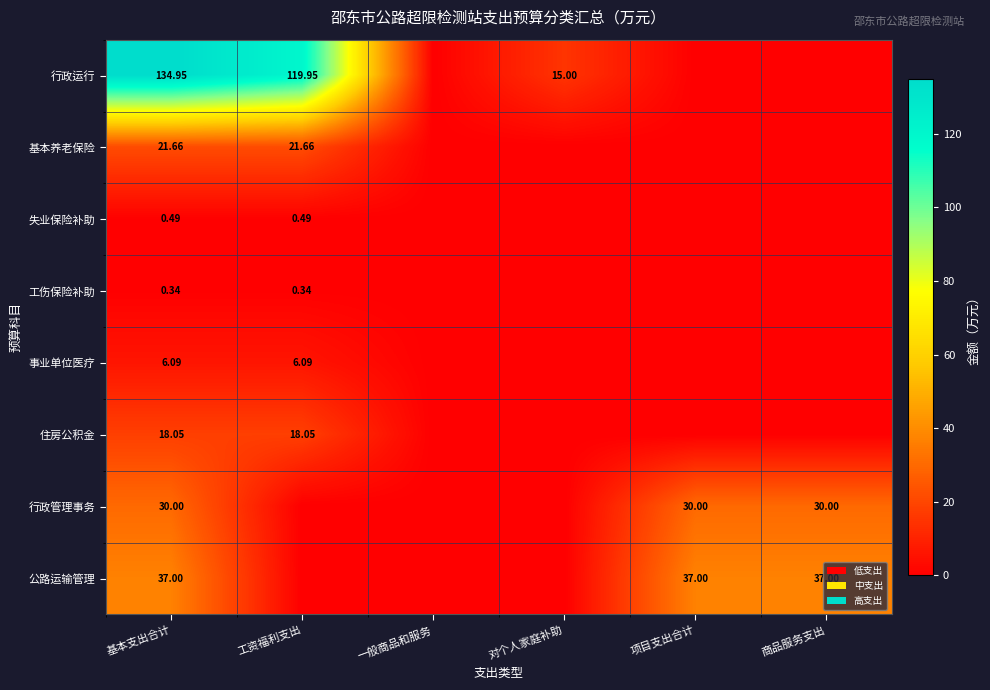

Where is 基本养老保险 nearest to the value 10?

一般商品和服务